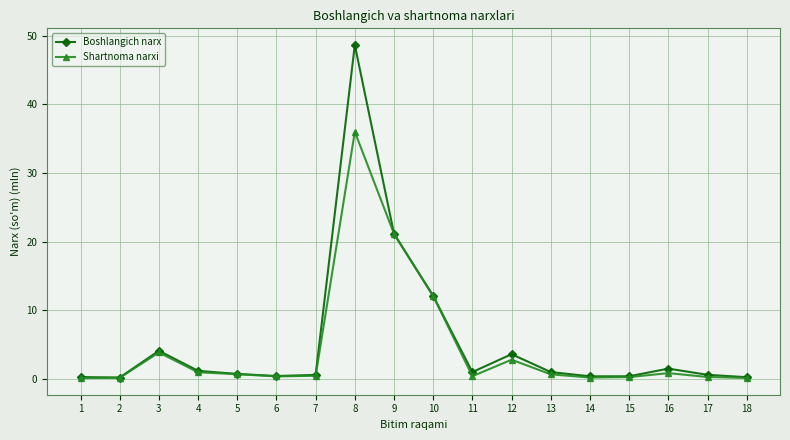

What is the value of the Shartnoma narxi point at the 18th from the left?

0.1